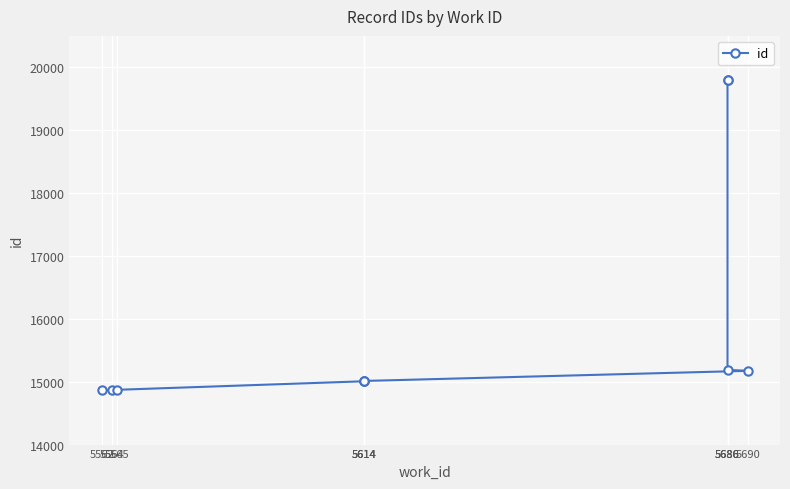

The value at 5686 is 15188. True or false?

True